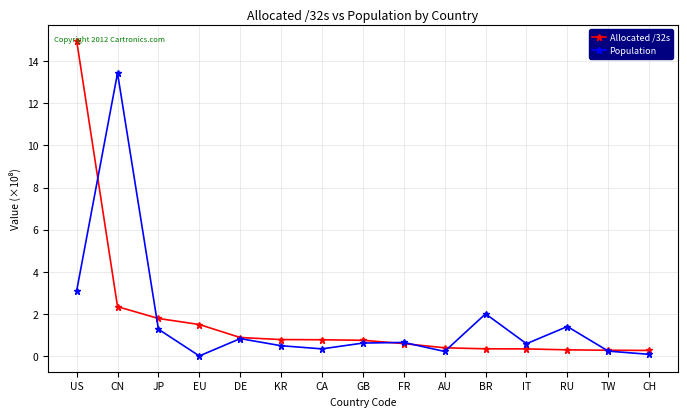

What position from the left is CA?

7